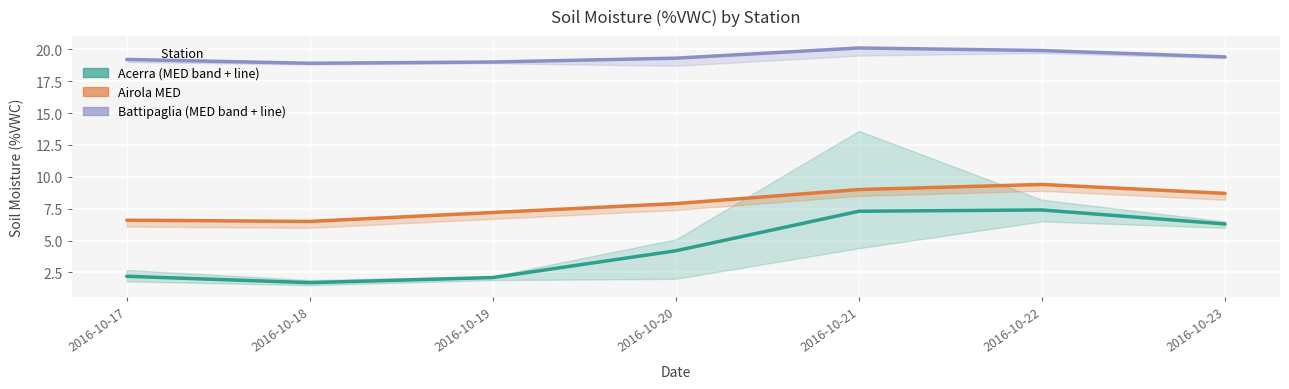

Reading right to left, what are all the values shown in this chart?

Acerra MED: 6.3	7.4	7.3	4.2	2.1	1.7	2.2
Airola MED: 8.7	9.4	9.0	7.9	7.2	6.5	6.6
Battipaglia MED: 19.4	19.9	20.1	19.3	19.0	18.9	19.2